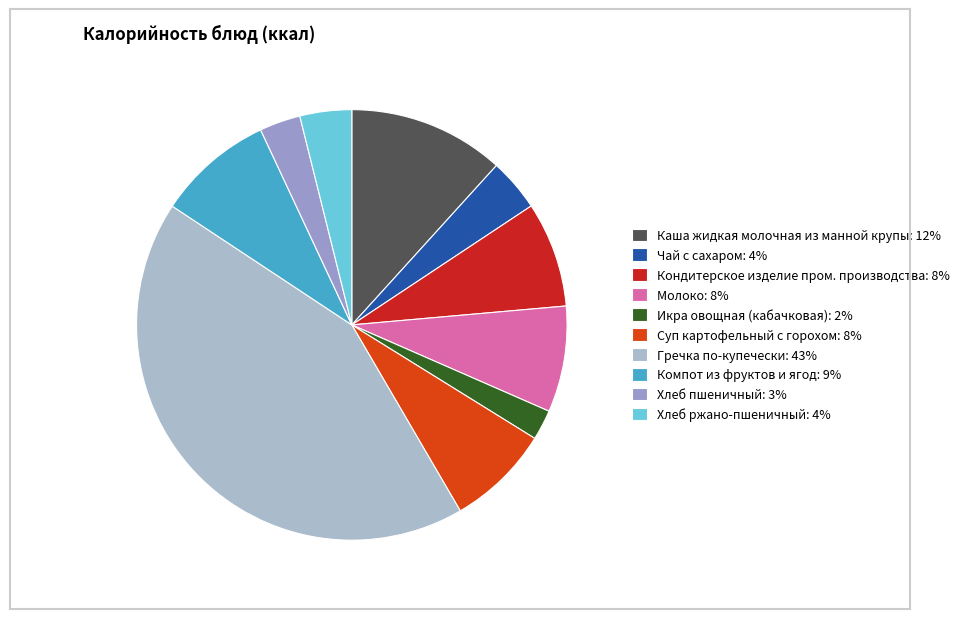

What is the ratio of the value at Хлеб пшеничный to the value at Хлеб ржано-пшеничный?

0.8